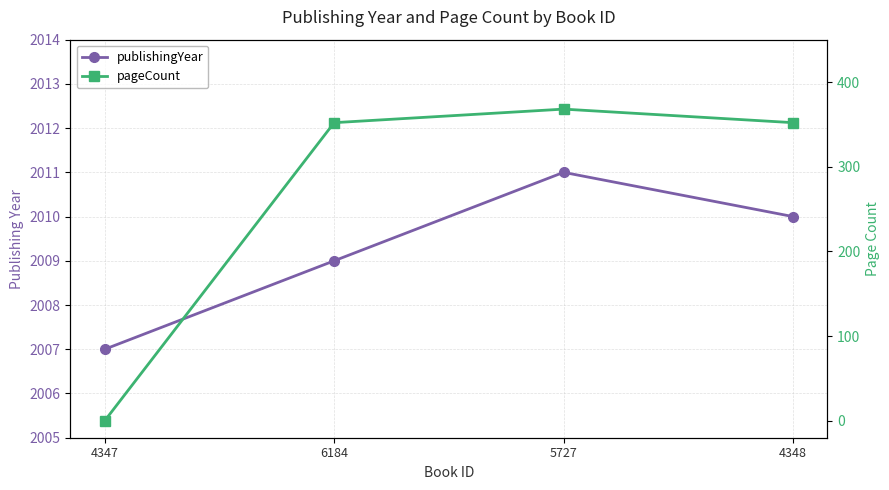

Is this an area chart (filled region under the line)?

No